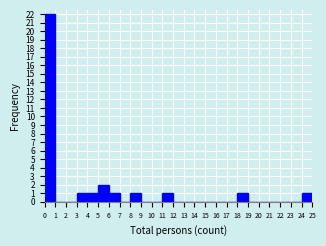

What is the height of the bar covering 6 to 7 on the x-axis? The values are not printed on the chart, so give them approximately, as read against the axis.

1